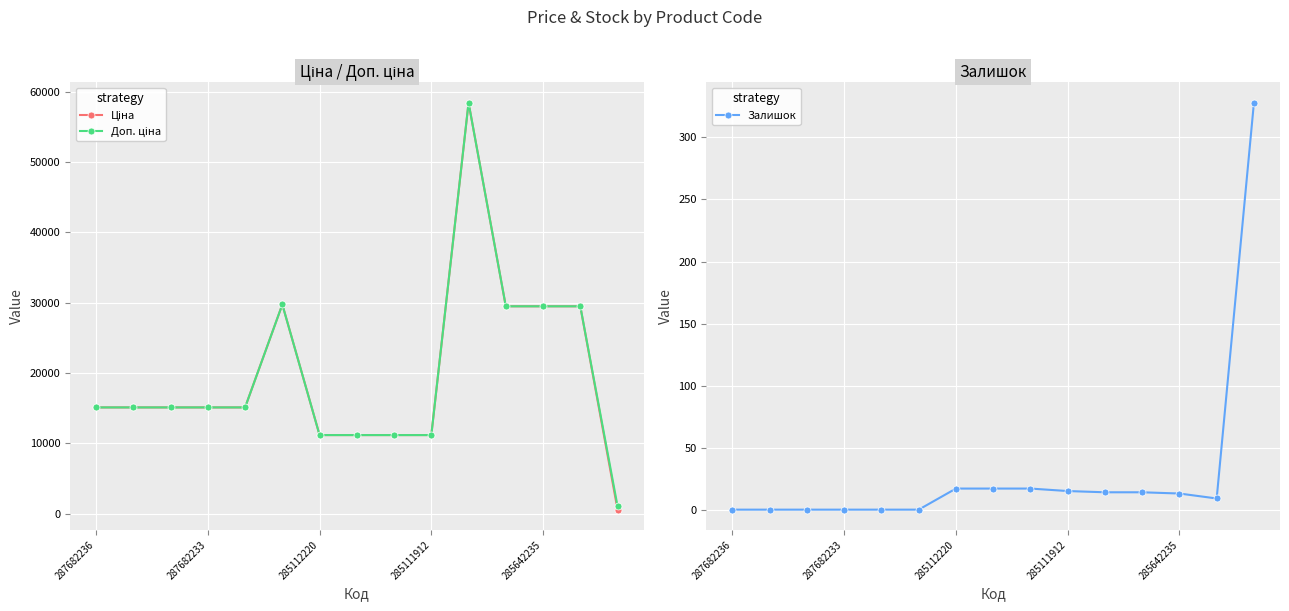

At how many categories does at least one series exceed 19293?

5